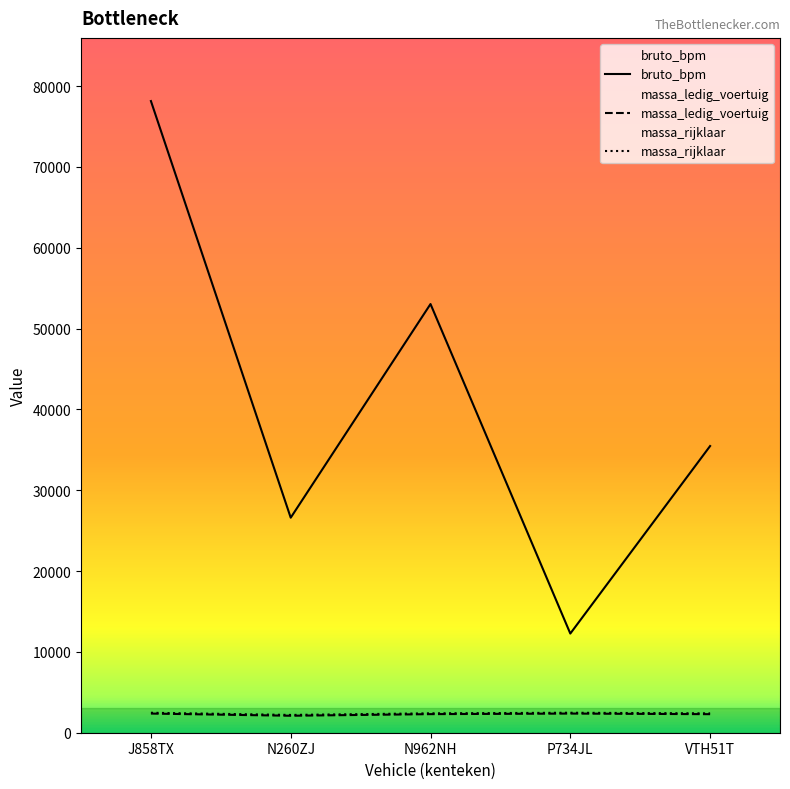

List the series in order of their peak value, lowest first.

massa_ledig_voertuig, massa_rijklaar, bruto_bpm